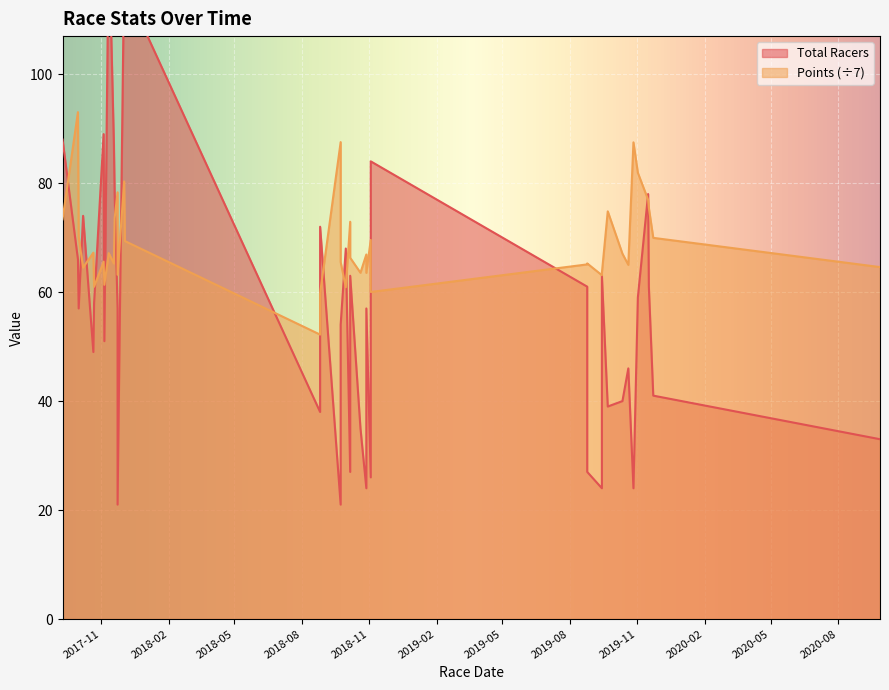

How many data points in Points are above 66?

21